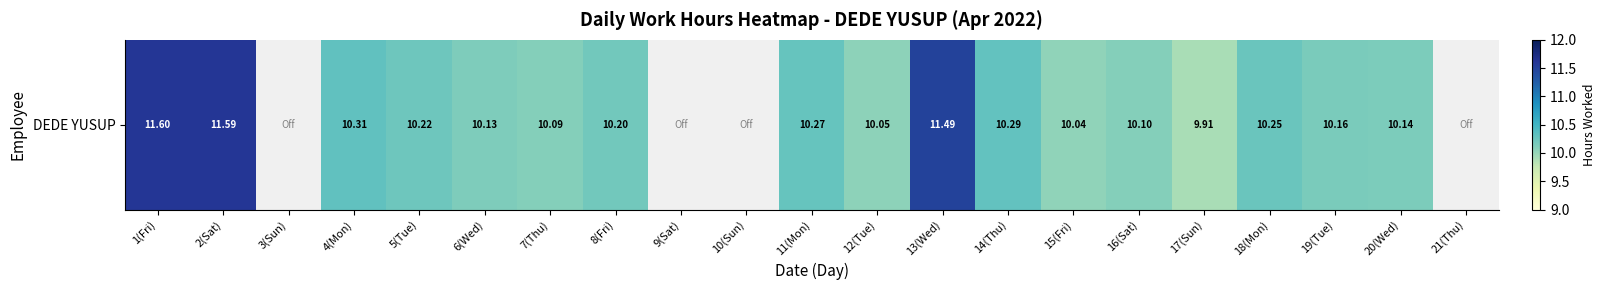

What is the change in value from 14(Thu) to 15(Fri)?

-0.2